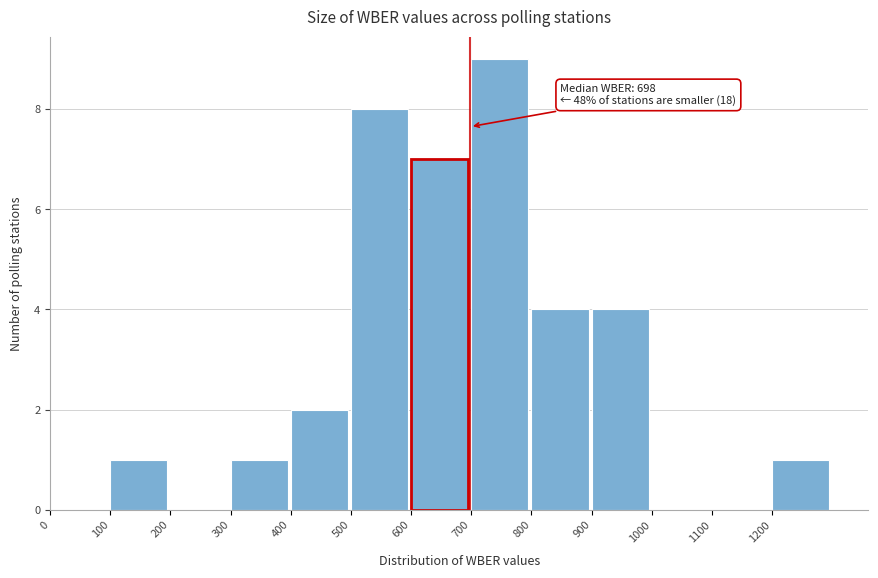

Which range on the x-axis has the tallest bar?

700 to 800